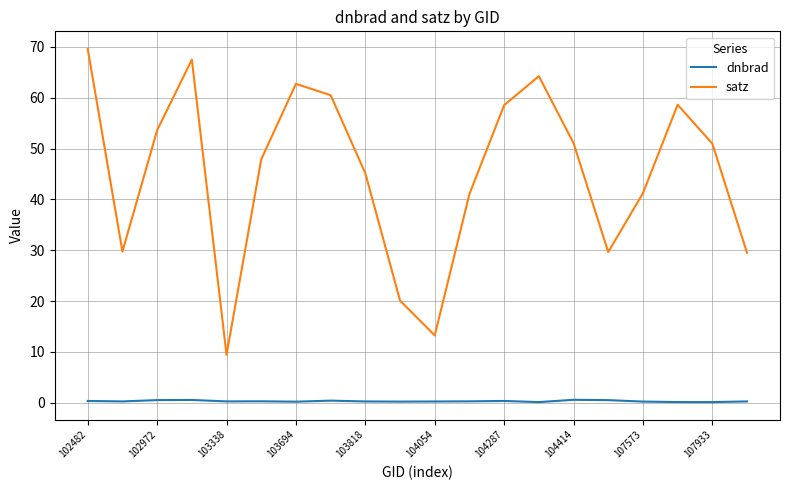

What is the greatest value displayed?

69.6